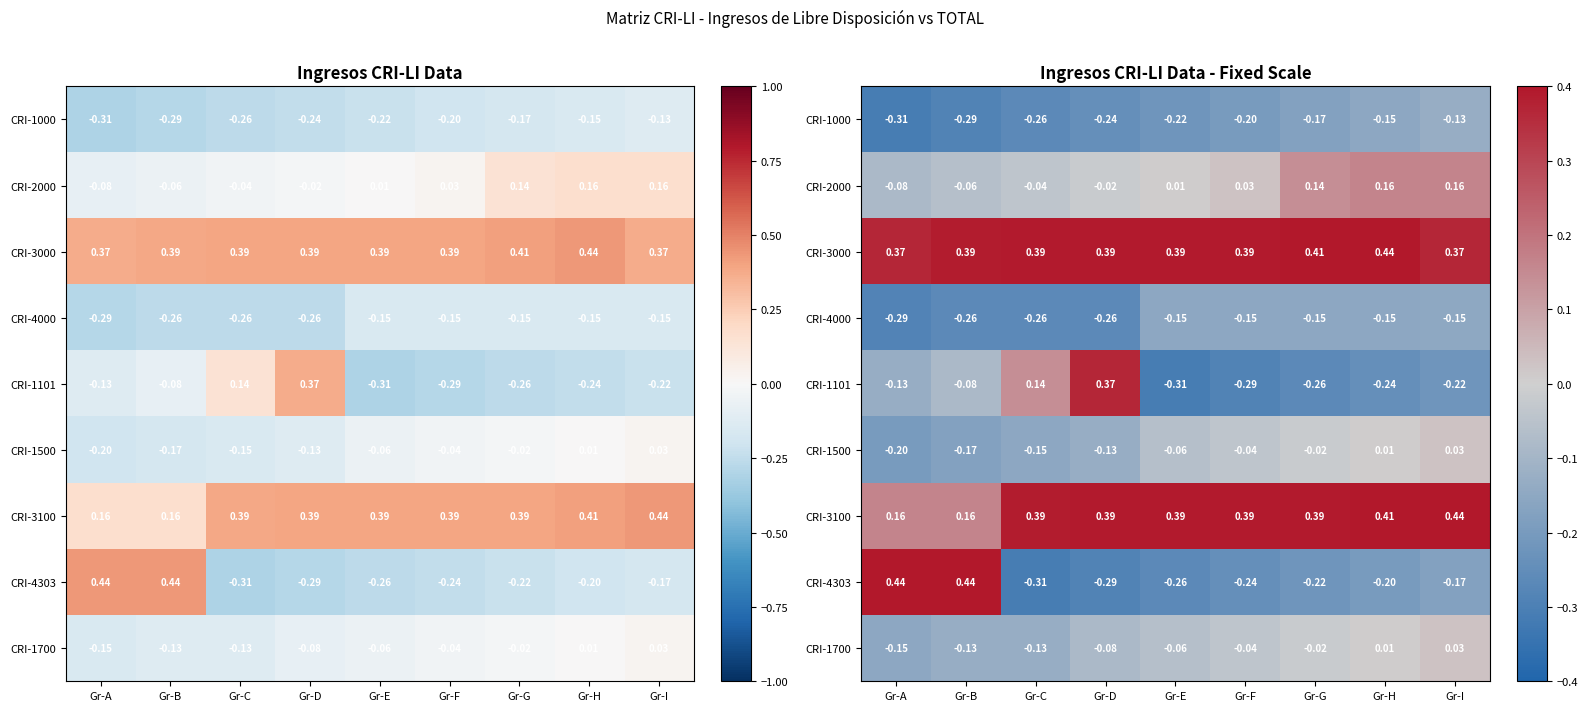

Rank the series by their maximum value, from highest to lowest.

CRI-4303, CRI-3000, CRI-3100, CRI-1101, CRI-2000, CRI-1500, CRI-1700, CRI-1000, CRI-4000